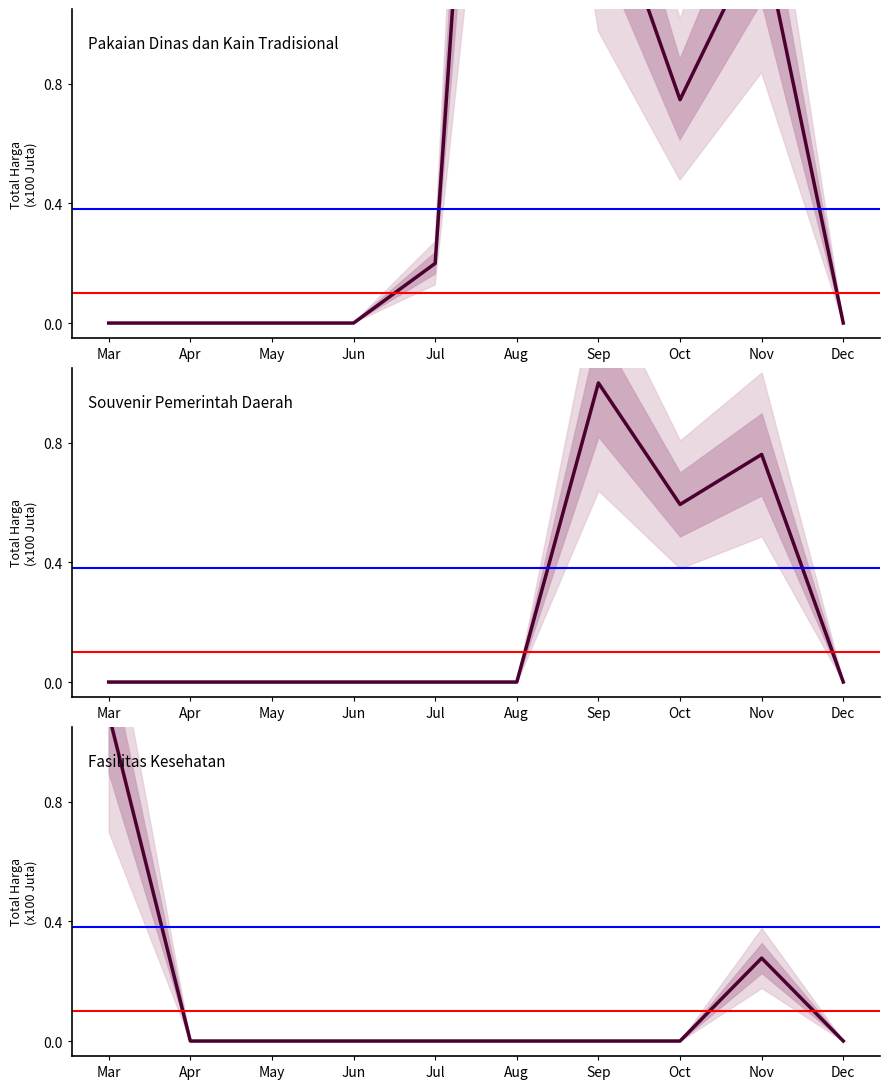

Where is the first local maximum for Souvenir Pemerintah Daerah?

Sep